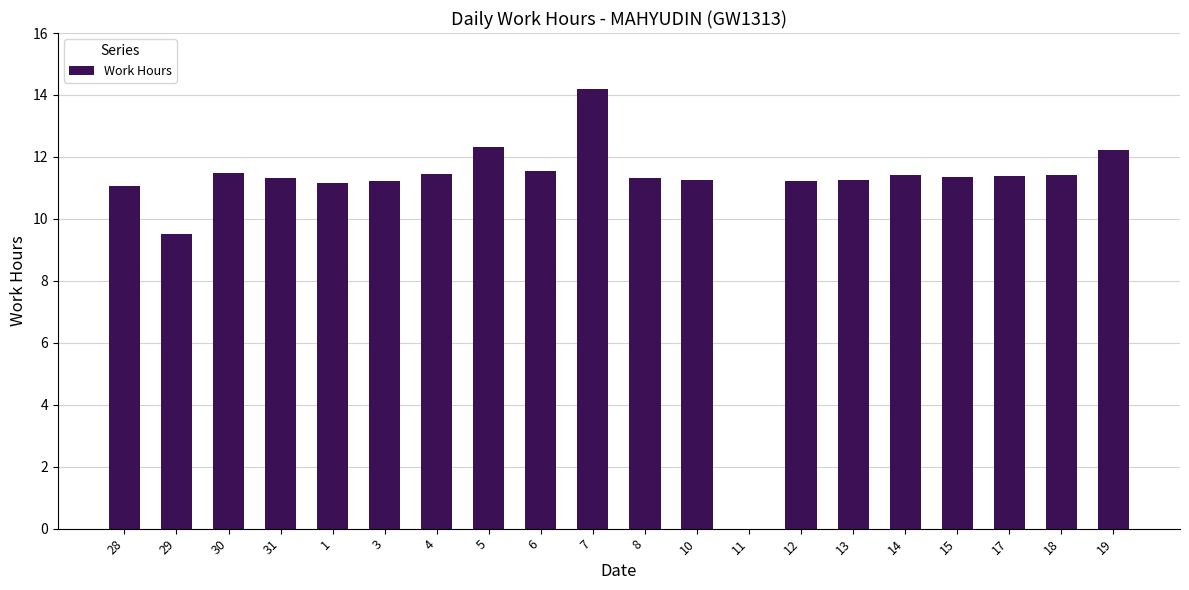

At which label does the data first exceed 11?

28